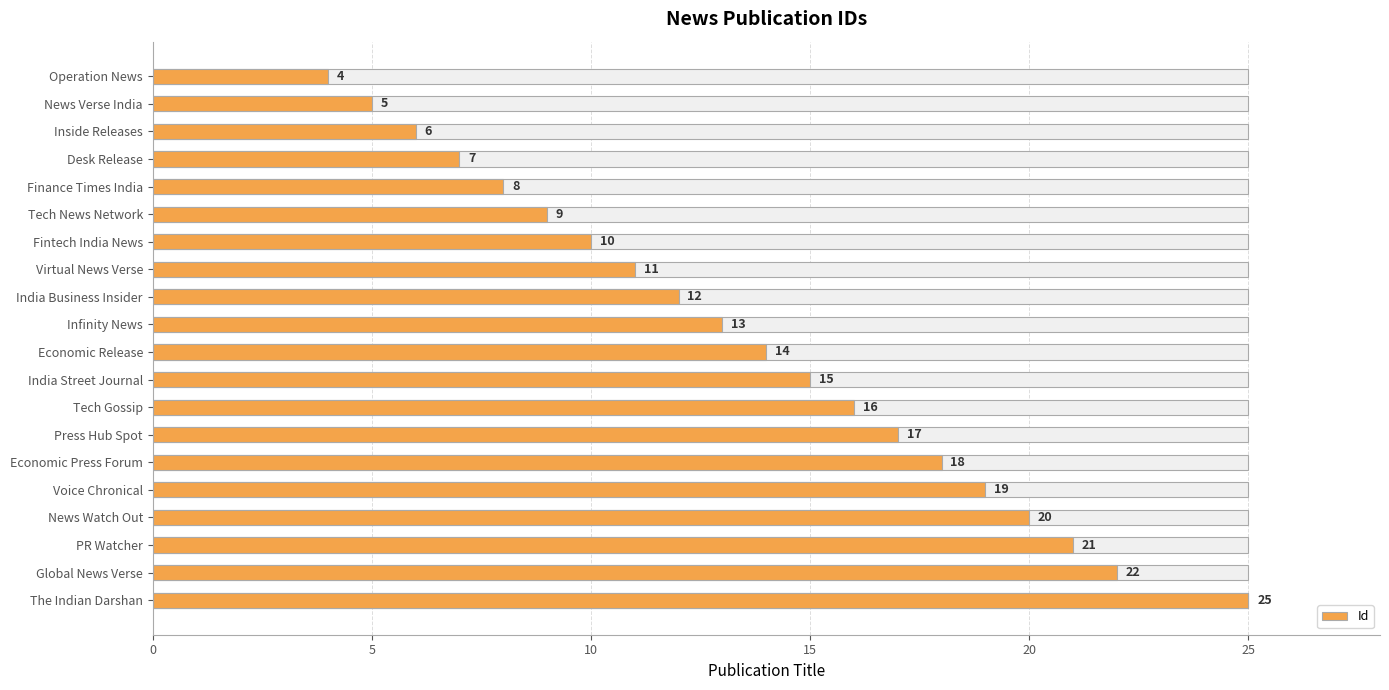

What is the maximum value shown in the chart?

25